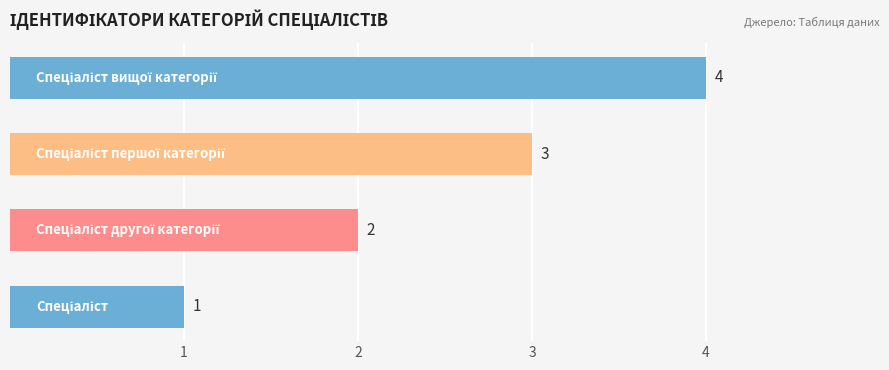

What is the greatest value displayed?

4